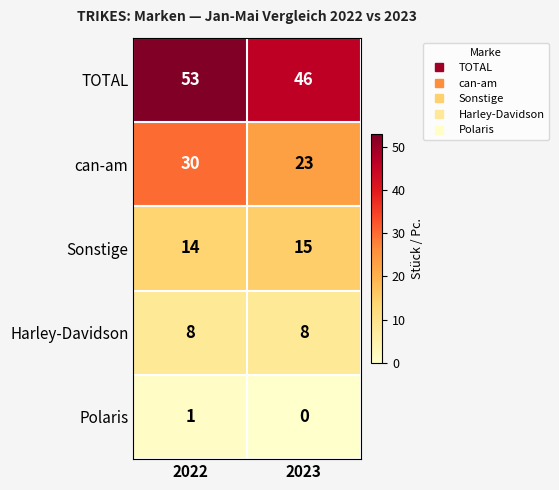

Is it true that Harley-Davidson equals 11 at 2022?

False